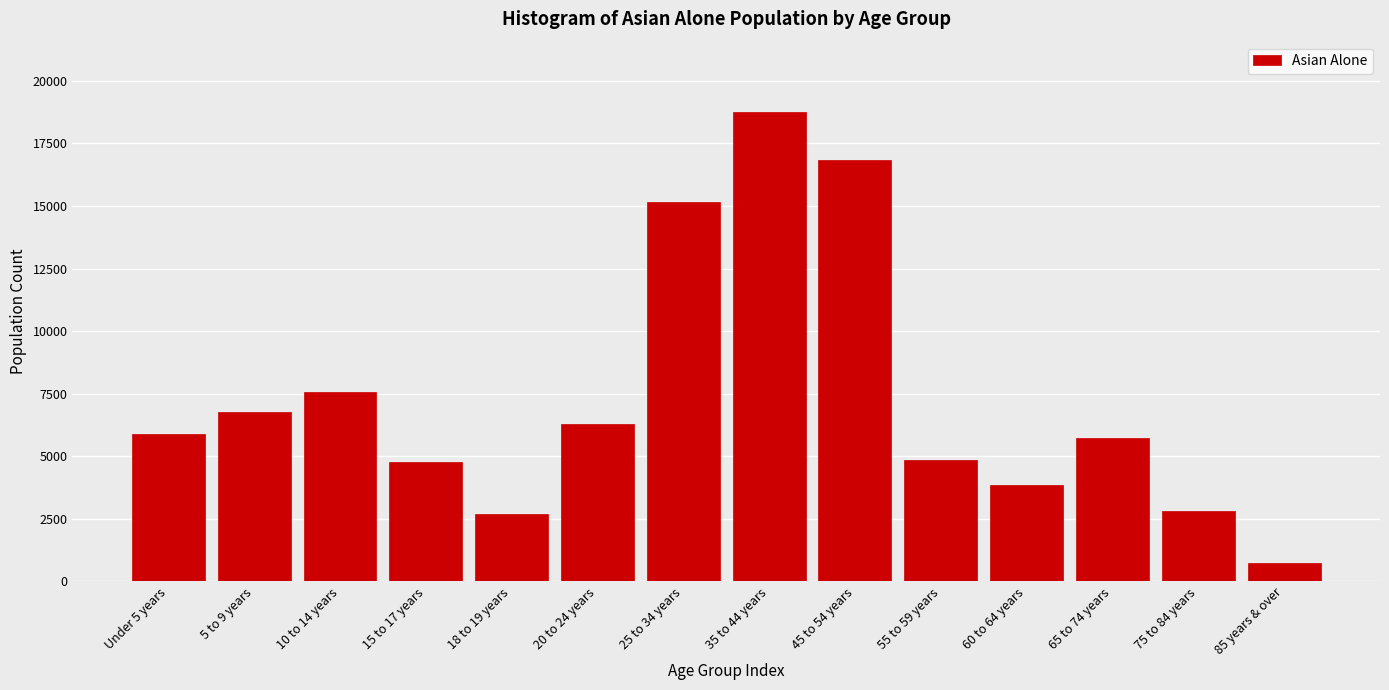

Reading left to right, list all the values displayed in this chart.

5877	6771	7583	4755	2680	6303	15150	18753	16844	4860	3864	5719	2809	713